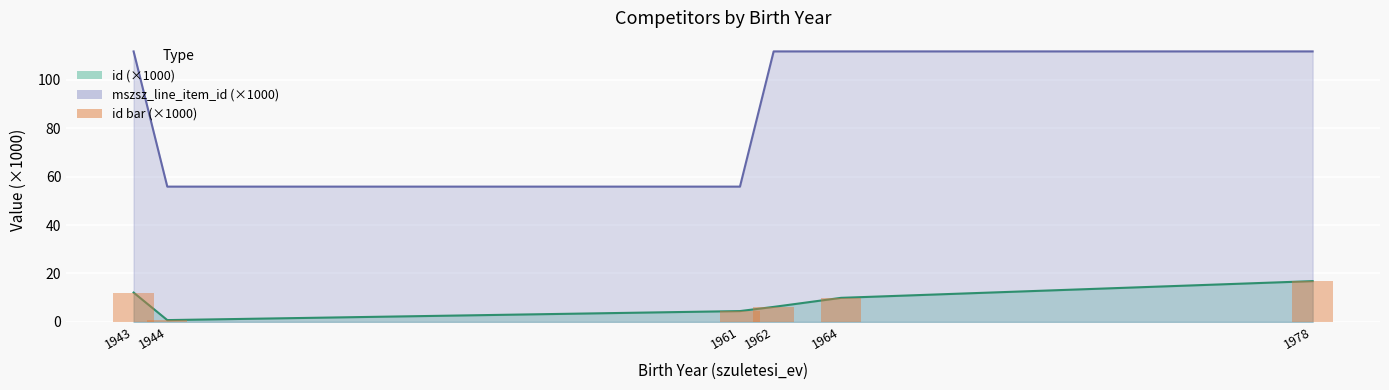

What is the approximate value at 1978?

16.8